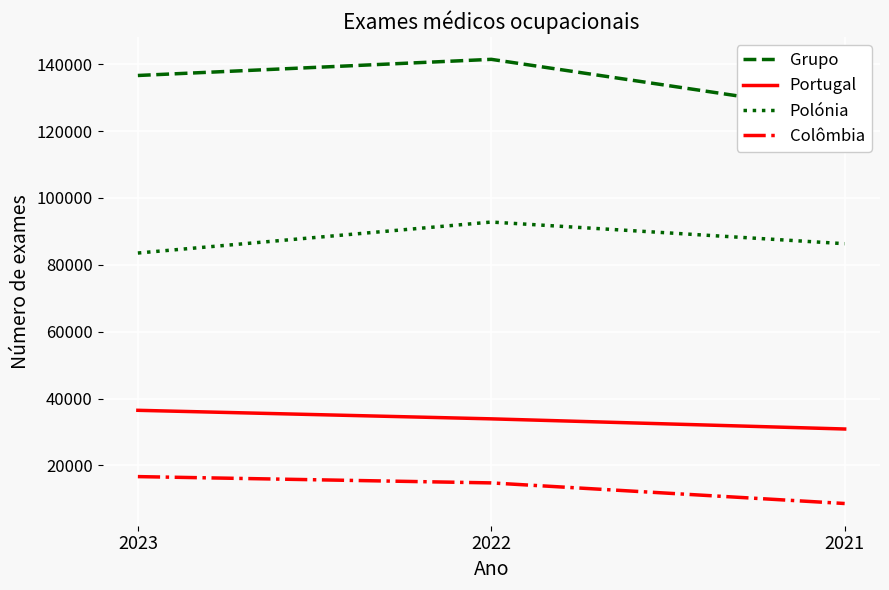

Is it true that Portugal equals 33914 at 2022?

True